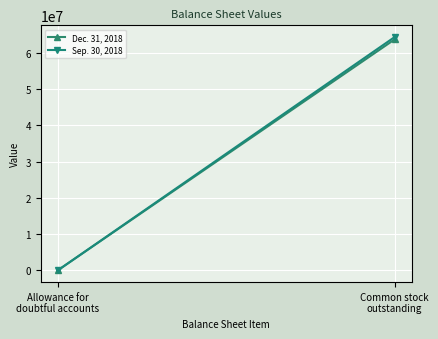

Is it true that Dec. 31, 2018 equals 3303 at Allowance for
doubtful accounts?

False